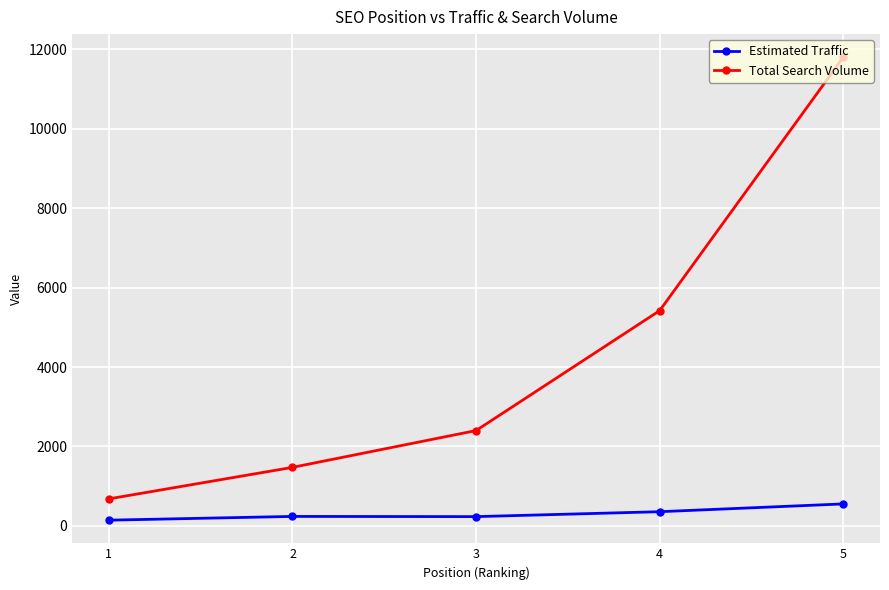

Rank the series by their average value, from lowest to highest.

Estimated Traffic, Total Search Volume